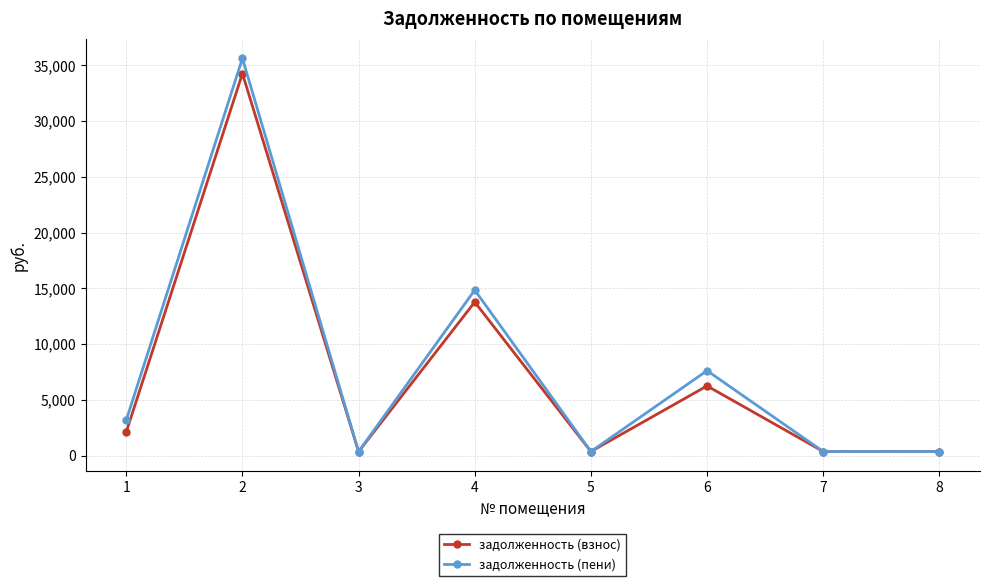

What is the average value of the задолженность (пени) series?

7834.9